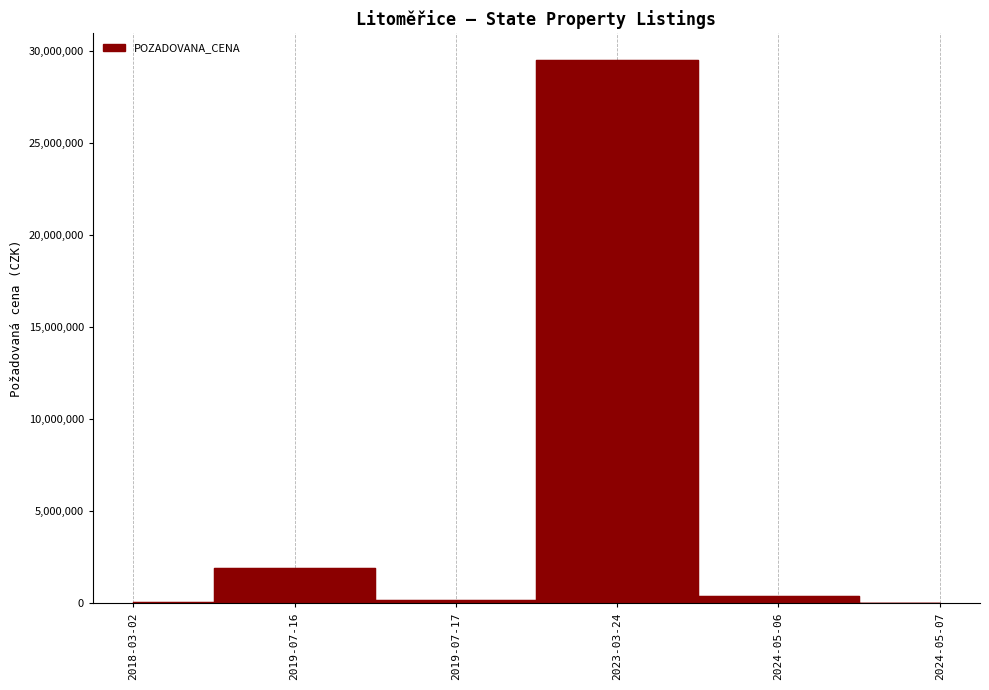

How many values are below 386930?

3